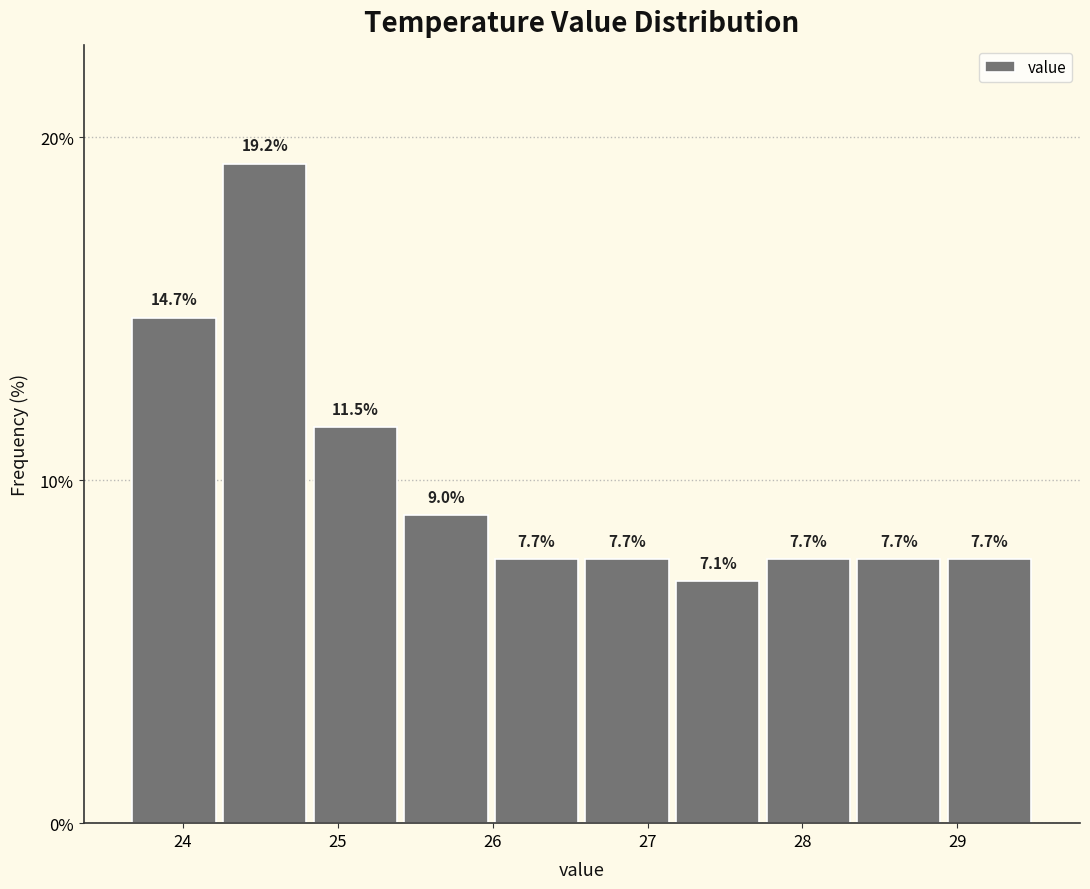

Reading left to right, list every bar in this chart as the range it spans on the x-axis followed by its height. The bar edges are not printed on the chart, so give them approximately, as read against the axis.

23.7 to 24.2: 14.7
24.2 to 24.8: 19.2
24.8 to 25.4: 11.5
25.4 to 26.0: 9.0
26.0 to 26.6: 7.7
26.6 to 27.2: 7.7
27.2 to 27.7: 7.1
27.7 to 28.3: 7.7
28.3 to 28.9: 7.7
28.9 to 29.5: 7.7